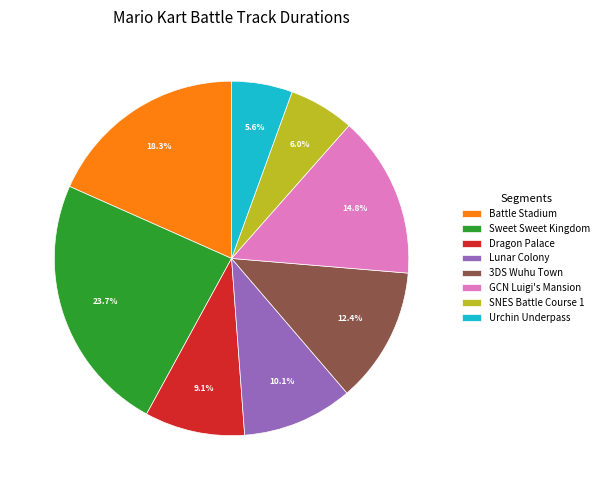

What portion of the pie excludes Urchin Underpass?

94.4%